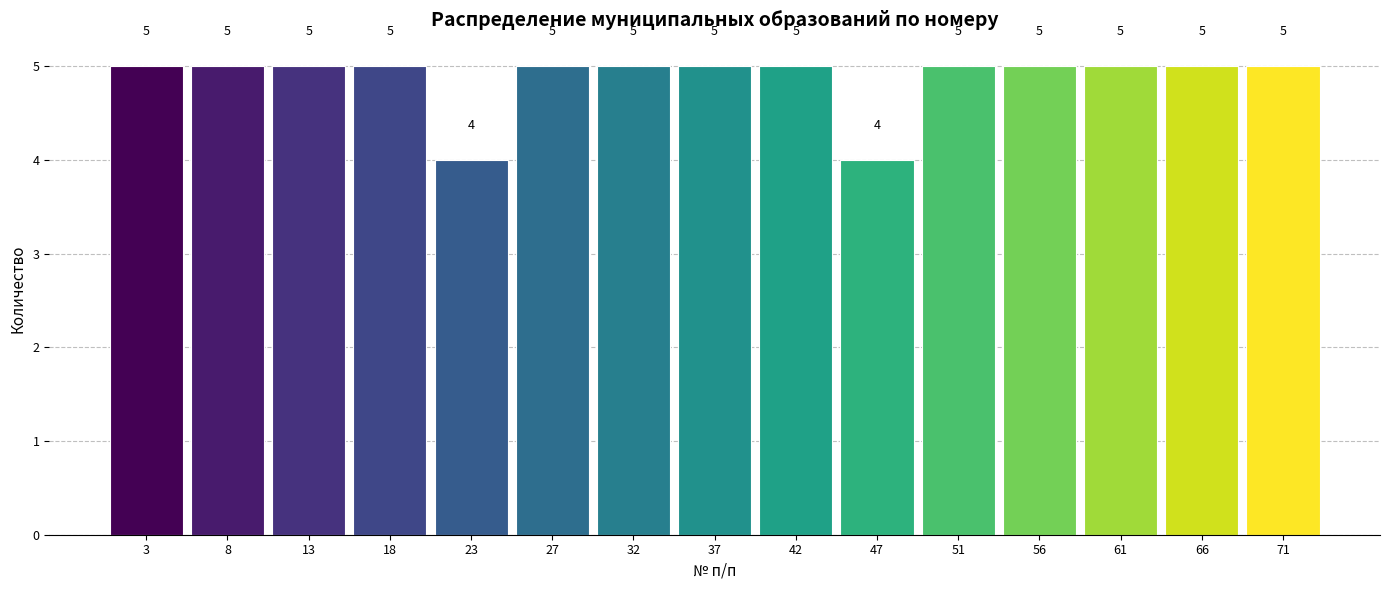

Reading left to right, list every bar in this chart as the range it spans on the x-axis followed by its height. The bar edges are not printed on the chart, so give them approximately, as read against the axis.

1.0 to 5.8: 5
5.8 to 10.6: 5
10.6 to 15.4: 5
15.4 to 20.2: 5
20.2 to 25.0: 4
25.0 to 29.8: 5
29.8 to 34.6: 5
34.6 to 39.4: 5
39.4 to 44.2: 5
44.2 to 49.0: 4
49.0 to 53.8: 5
53.8 to 58.6: 5
58.6 to 63.4: 5
63.4 to 68.2: 5
68.2 to 73.0: 5